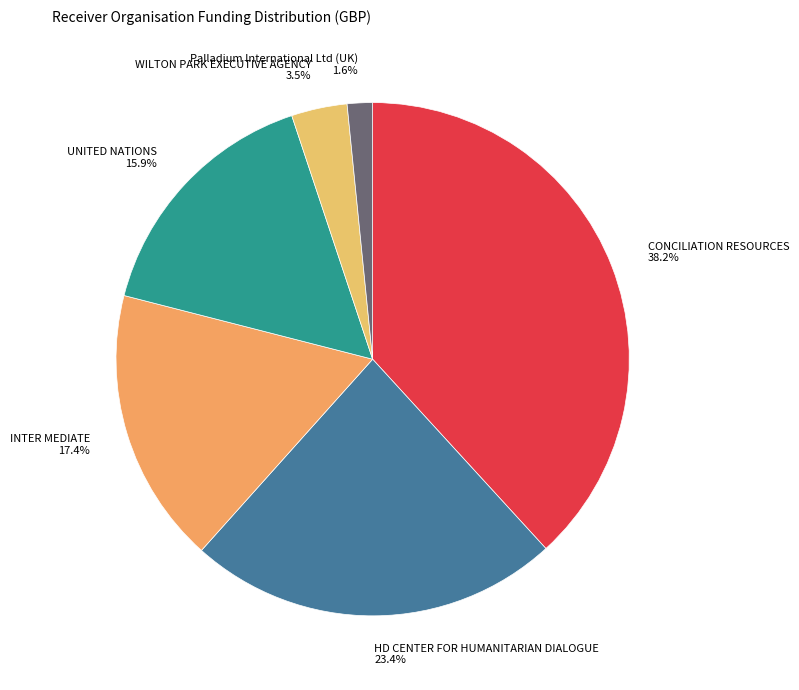

Which slice is the largest?

CONCILIATION RESOURCES